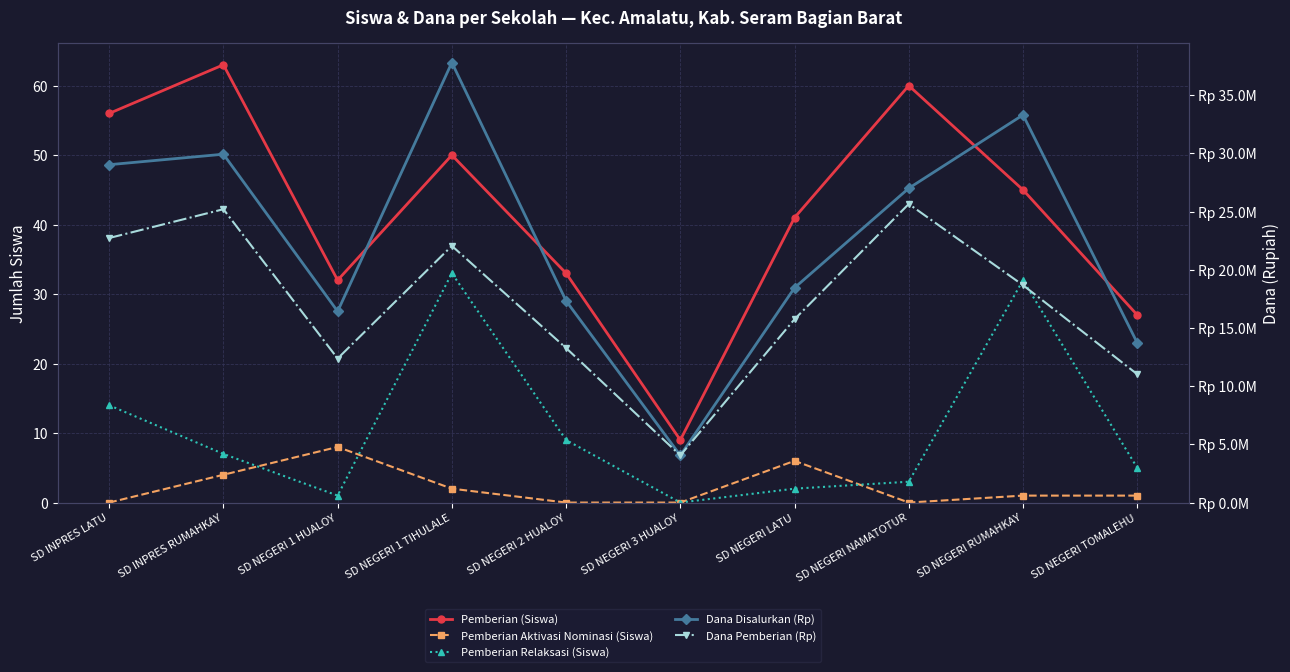

The value of Pemberian Relaksasi (Siswa) at SD NEGERI 2 HUALOY is 12. True or false?

False